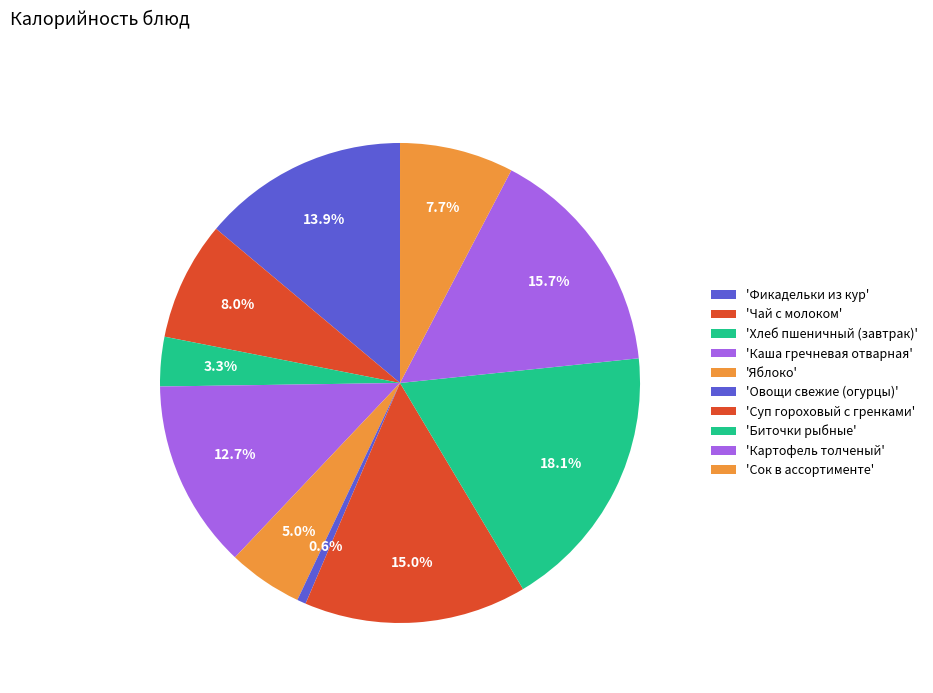

Does any single category account for the majority?

No